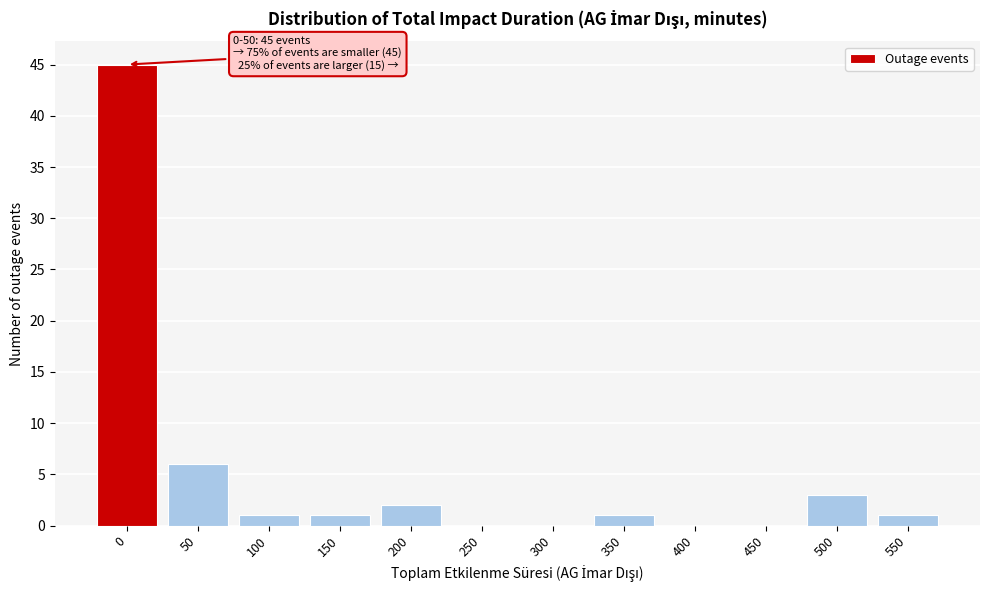

Reading left to right, what are all the values shown in this chart?

0=45	50=6	100=1	150=1	200=2	250=0	300=0	350=1	400=0	450=0	500=3	550=1